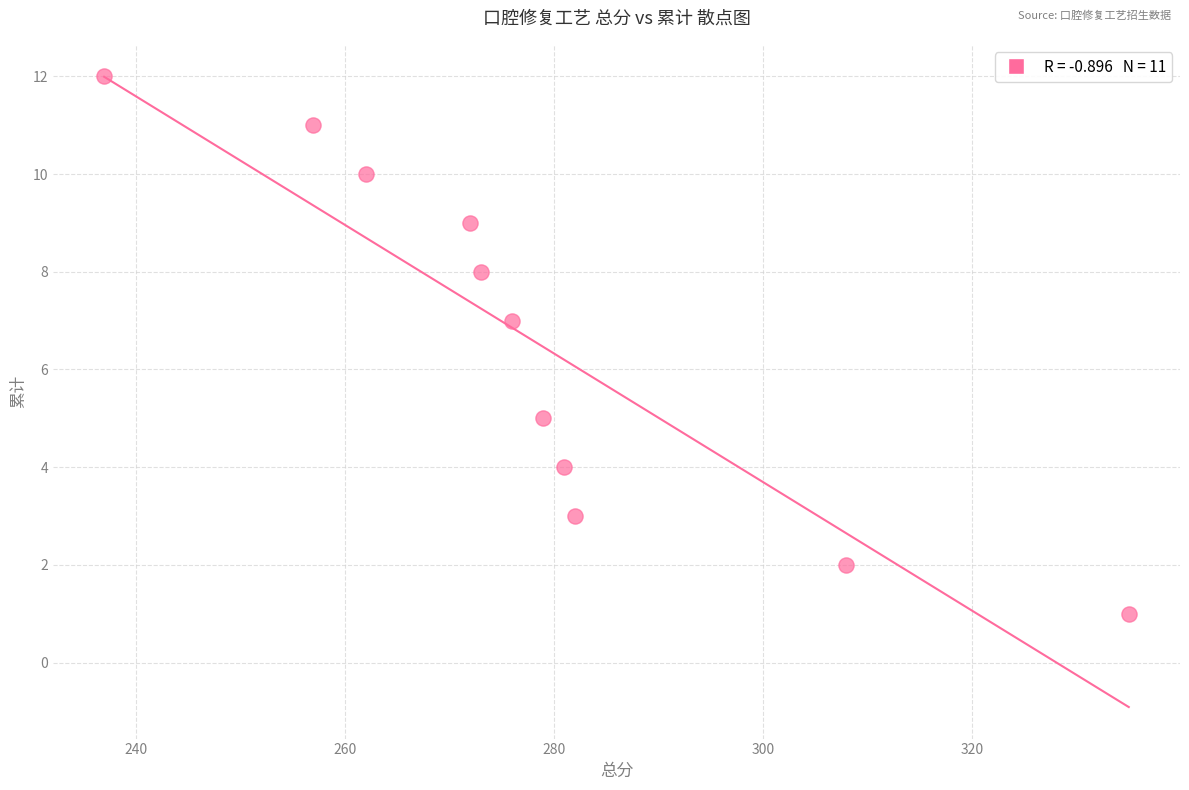

What is the range of X values (max minus min)?

98